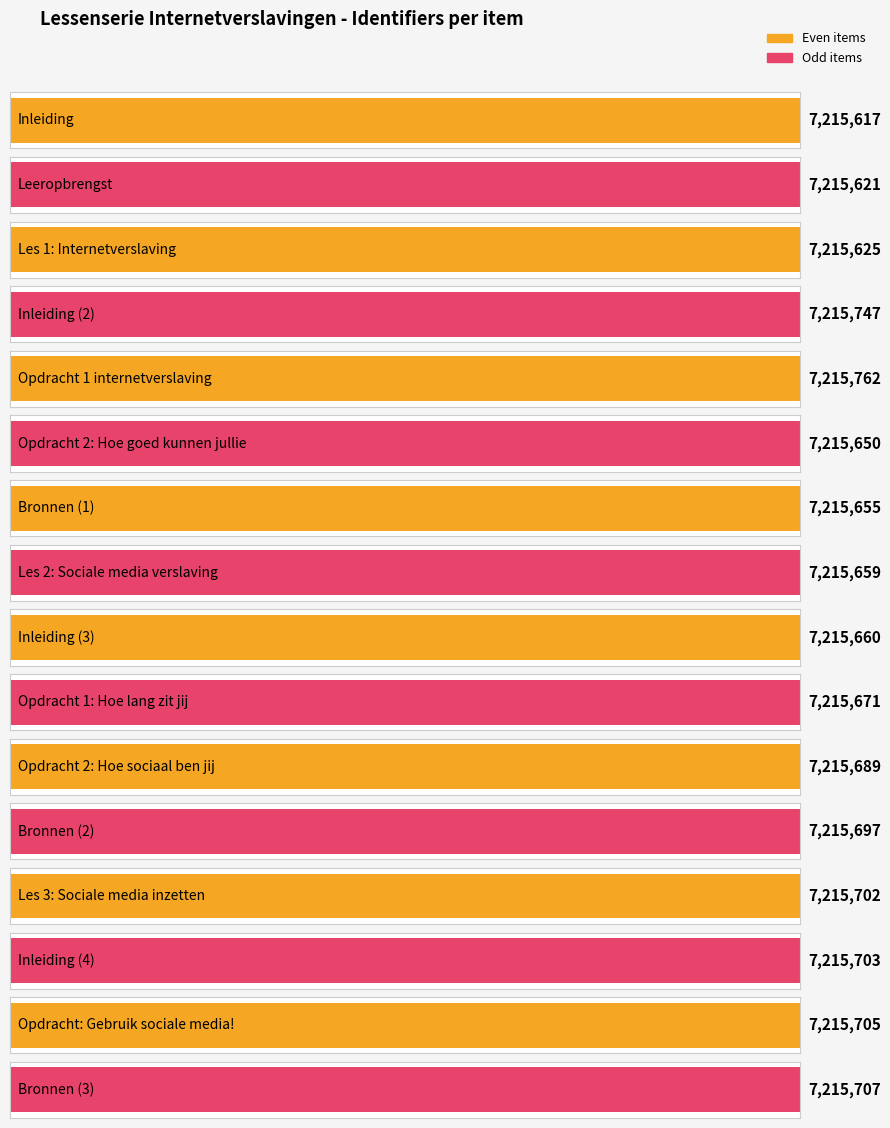

What is the average value?

7215679